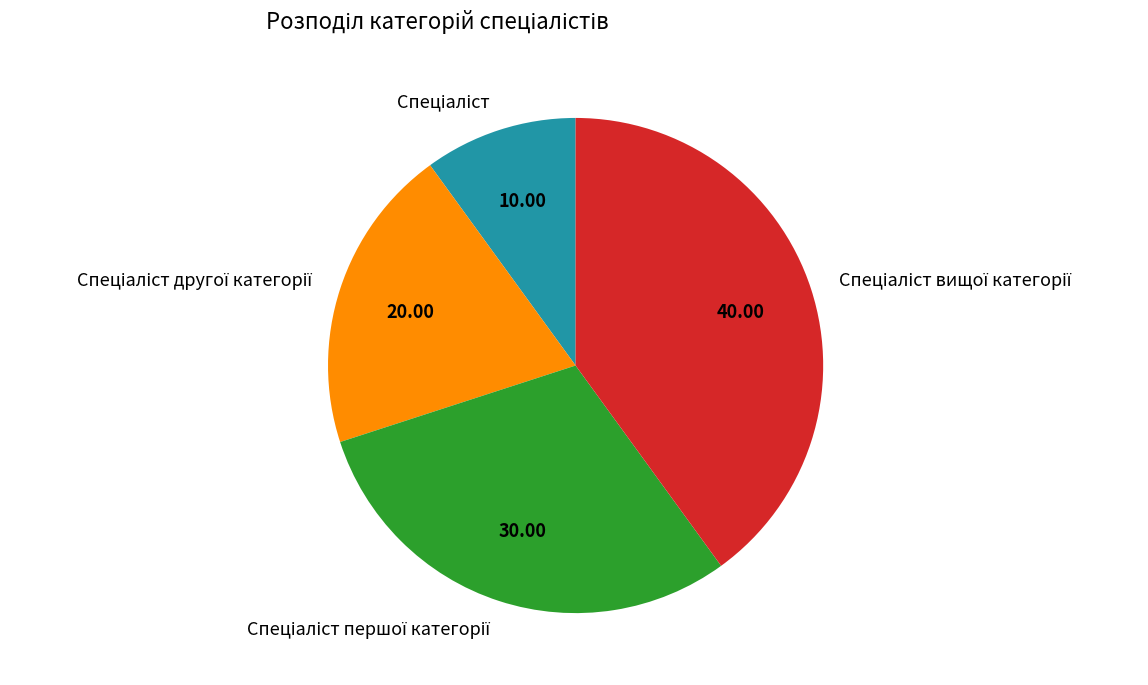

Does any single category account for the majority?

No